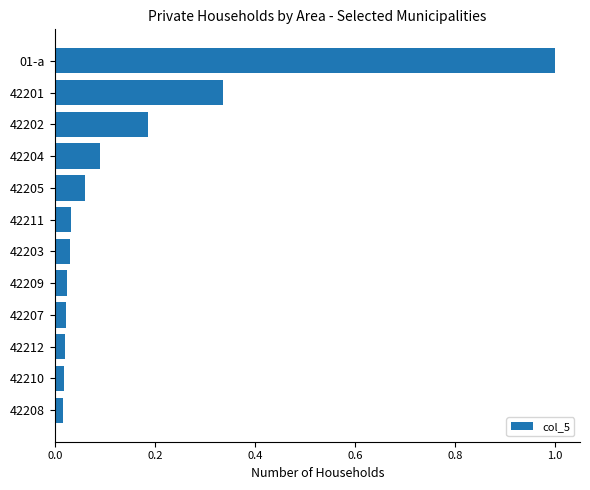

Is it true that the value at 01-a is 1.0?

True